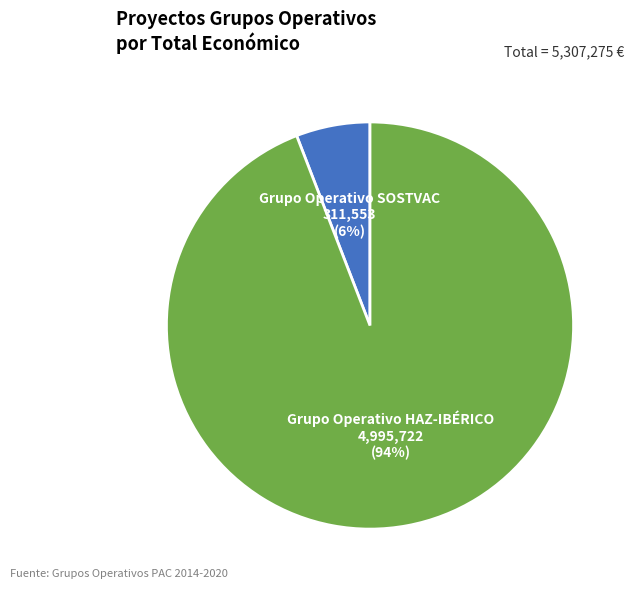

Do Grupo Operativo SOSTVAC and Grupo Operativo HAZ-IBÉRICO together represent more than half of the pie?

Yes